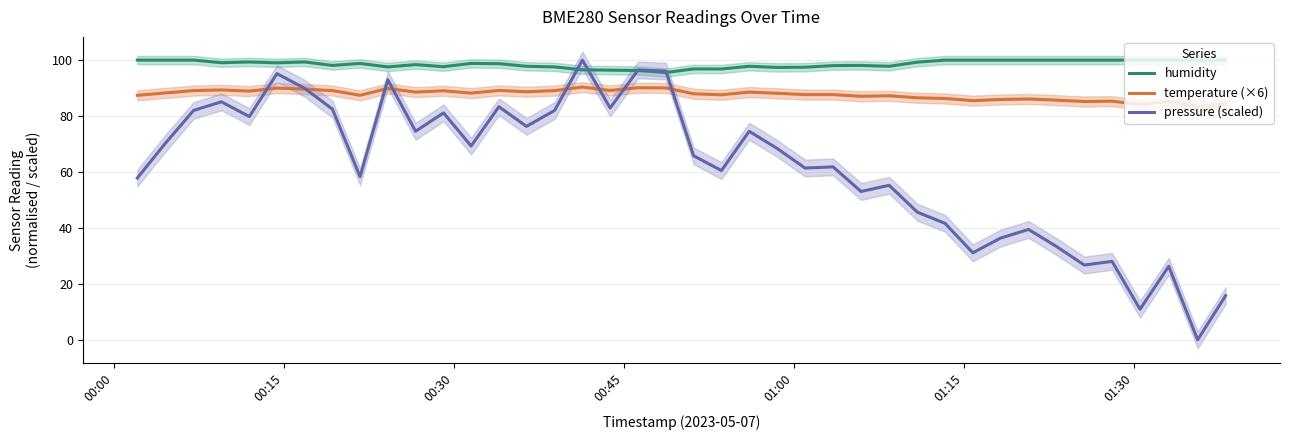

True or false: humidity and temperature (×6) cross at least once.

False